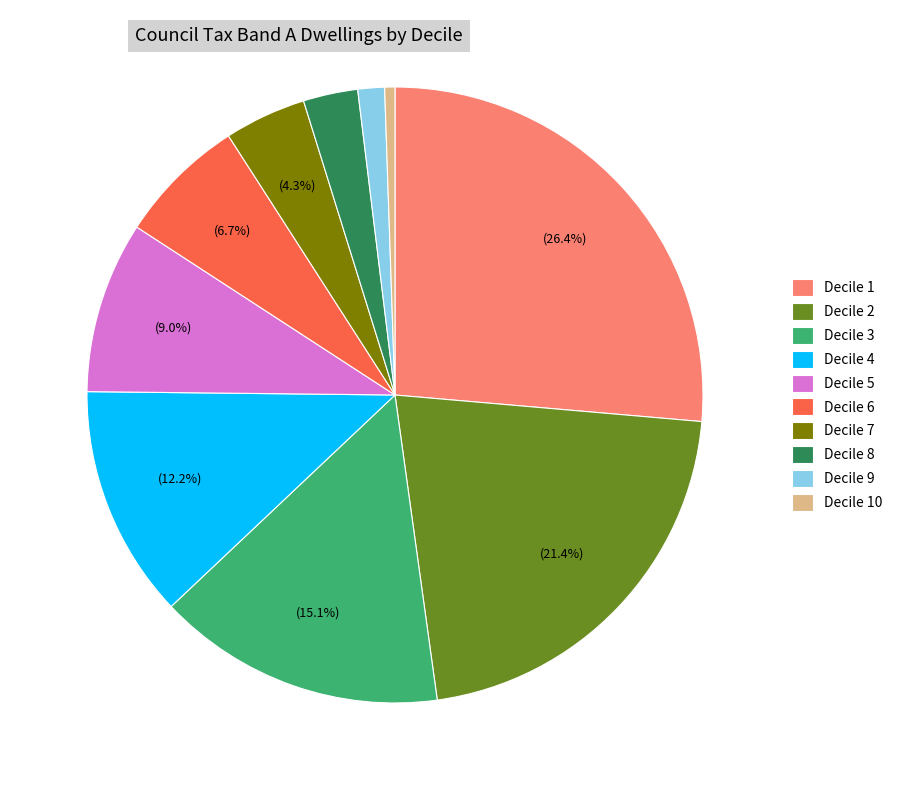

What is the ratio of the value at Decile 7 to the value at Decile 3?

0.3